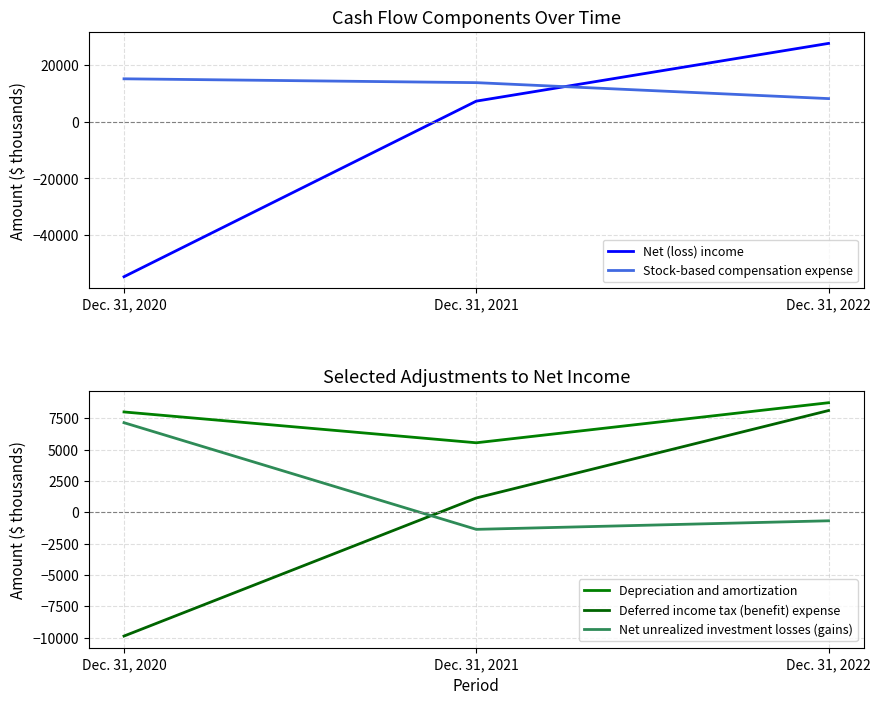

At which label does Net (loss) income reach its peak?

Dec. 31, 2022